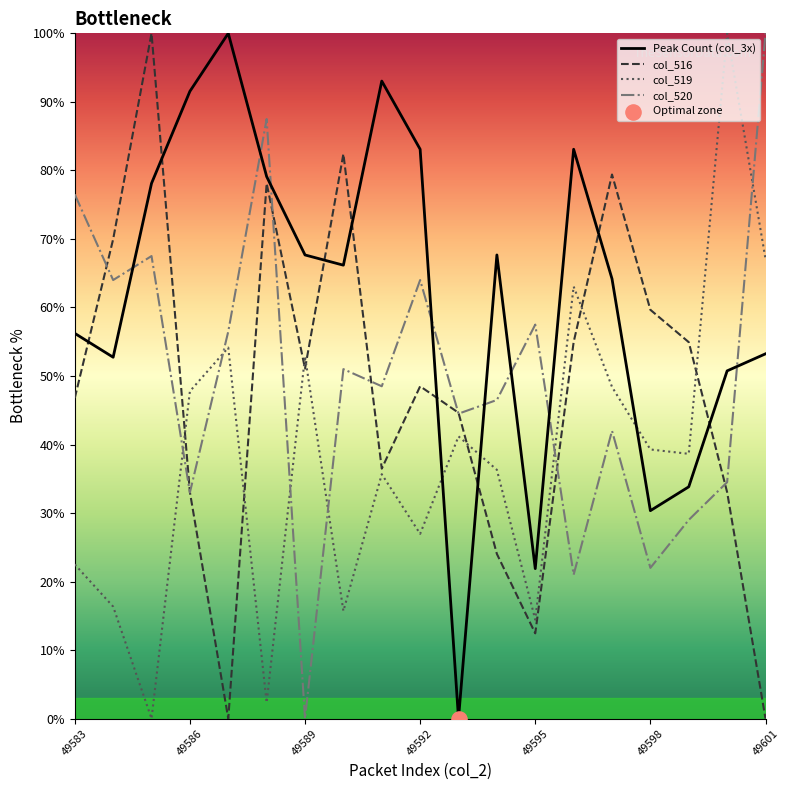

Which series has the largest total across all categories?

Peak Count (col_3x)